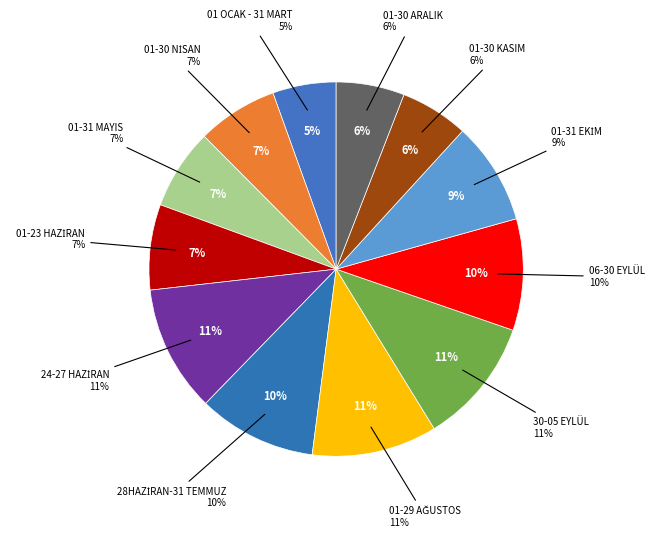

Is there any slice that represents more than half of the pie?

No